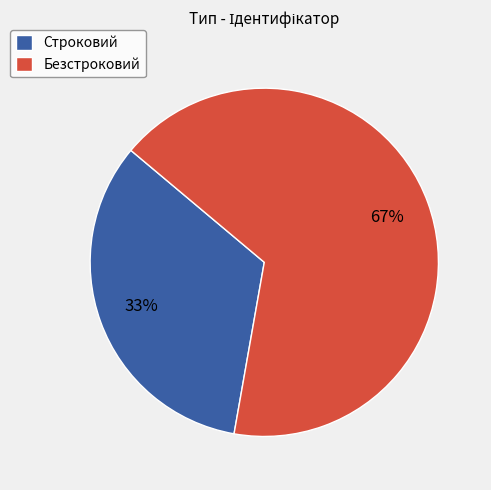

To the nearest percent, what is the combined percentage of Строковий and Безстроковий?

100%